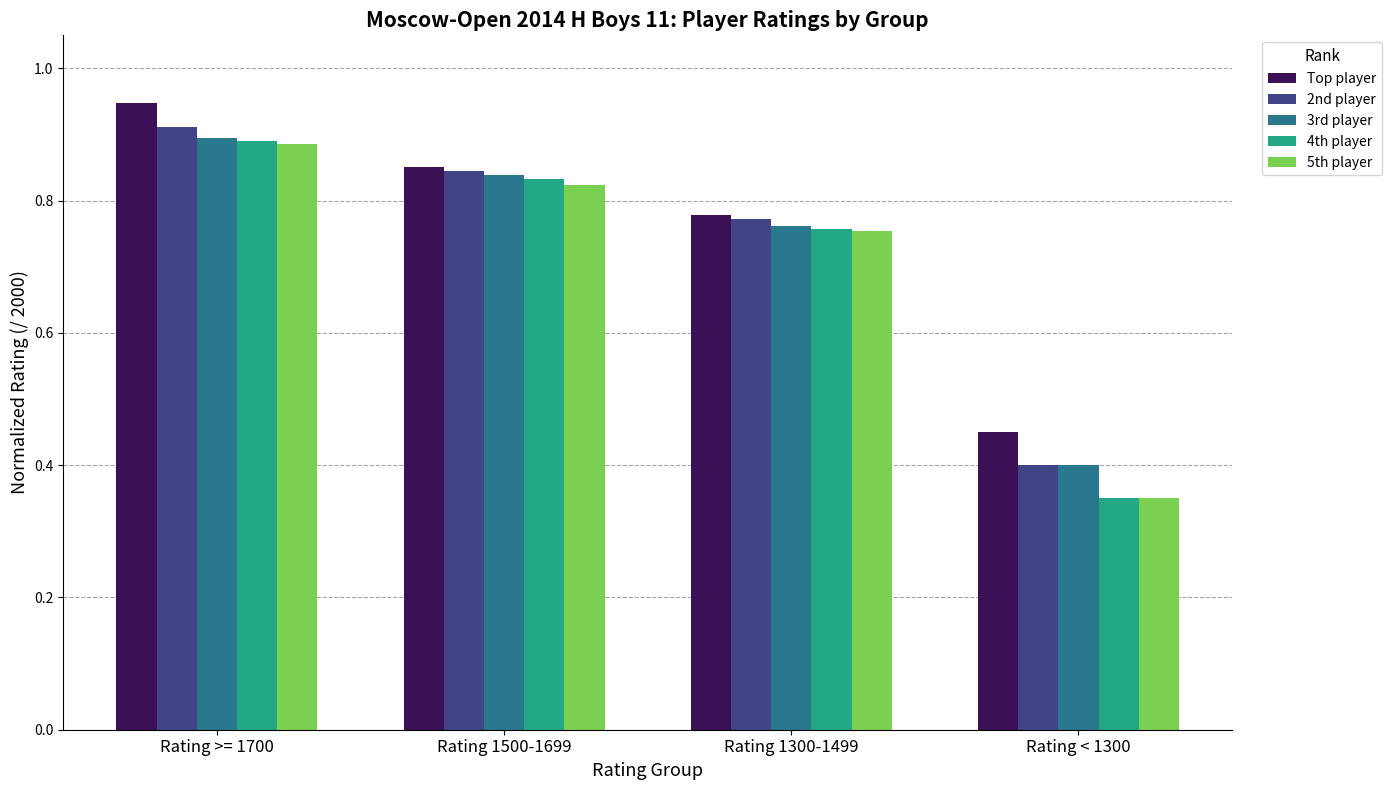

Which series changed the most between Rating >= 1700 and Rating < 1300?

4th player